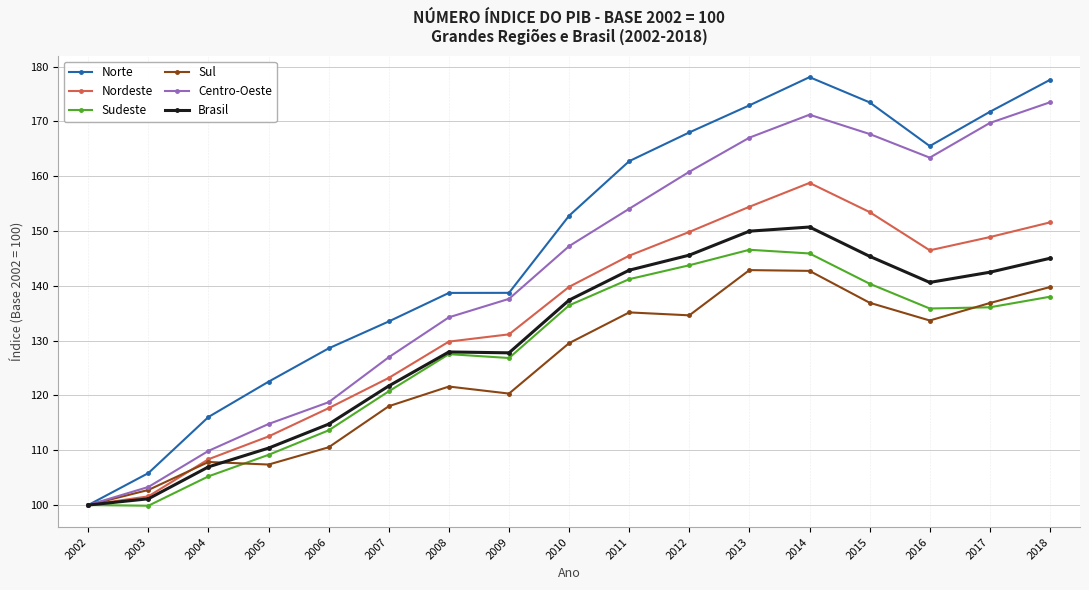

Which series has the widest spread of values?

Norte